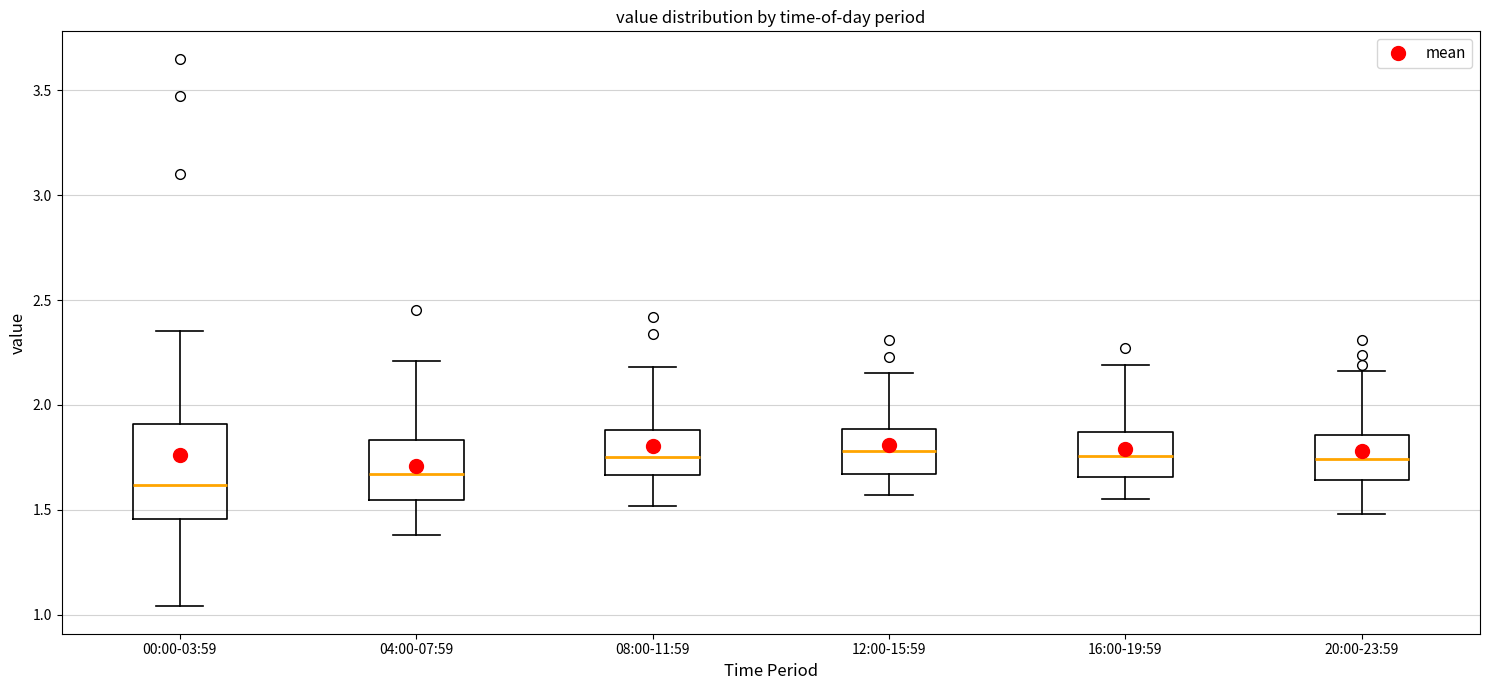

Reading left to right, read every box against the y-axis: the position of its median line, the range the box covers, and the ends of its whiskers. The values are not printed on the chart, so give them approximately, as read against the axis.

00:00-03:59: median 1.60, box 1.45 to 1.90, whiskers 1.05 to 2.35
04:00-07:59: median 1.65, box 1.55 to 1.85, whiskers 1.40 to 2.20
08:00-11:59: median 1.75, box 1.65 to 1.90, whiskers 1.50 to 2.20
12:00-15:59: median 1.80, box 1.65 to 1.90, whiskers 1.55 to 2.15
16:00-19:59: median 1.75, box 1.65 to 1.85, whiskers 1.55 to 2.20
20:00-23:59: median 1.75, box 1.65 to 1.85, whiskers 1.50 to 2.15